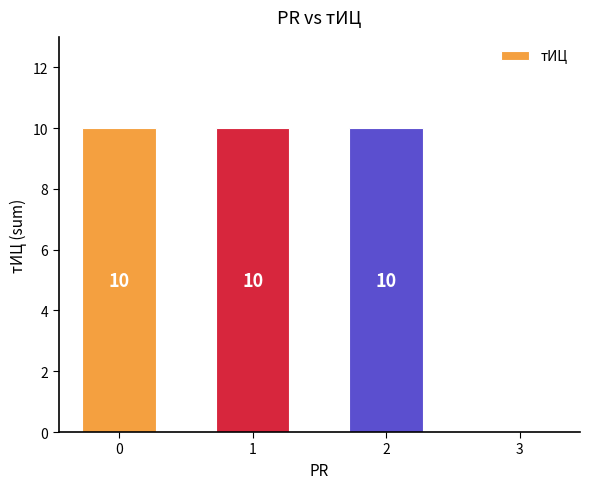

What is the ratio of the value at 0 to the value at 1?

1.0